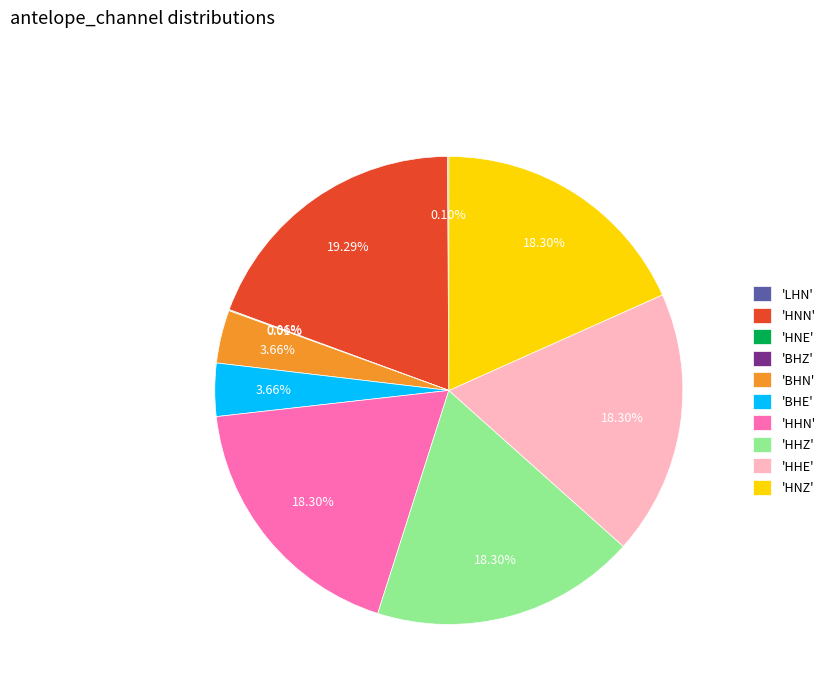

Does any single category account for the majority?

No